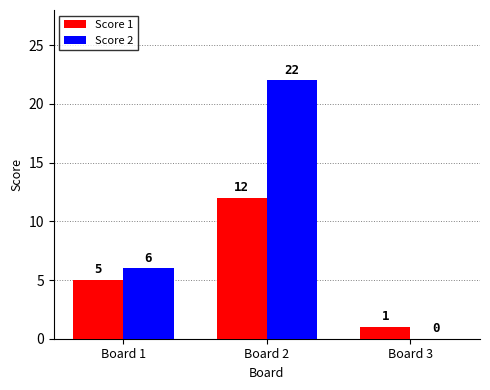

At which label does Score 1 reach its peak?

Board 2